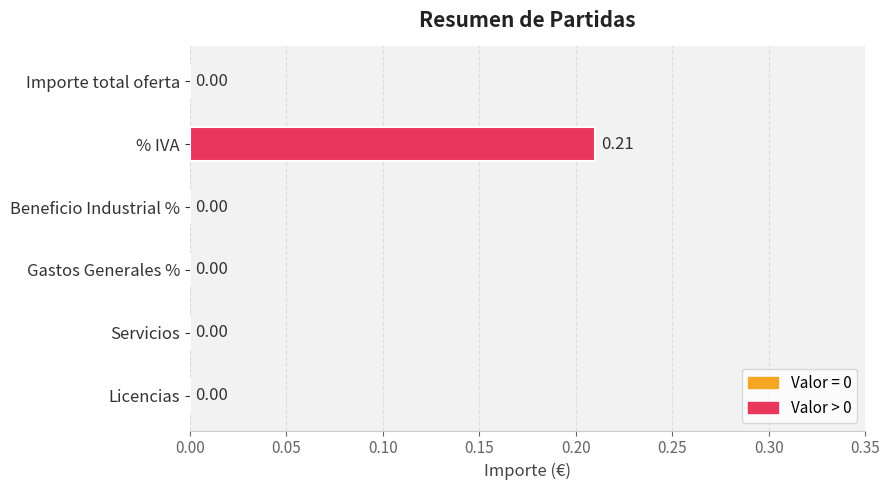

How many values exceed 0?

1